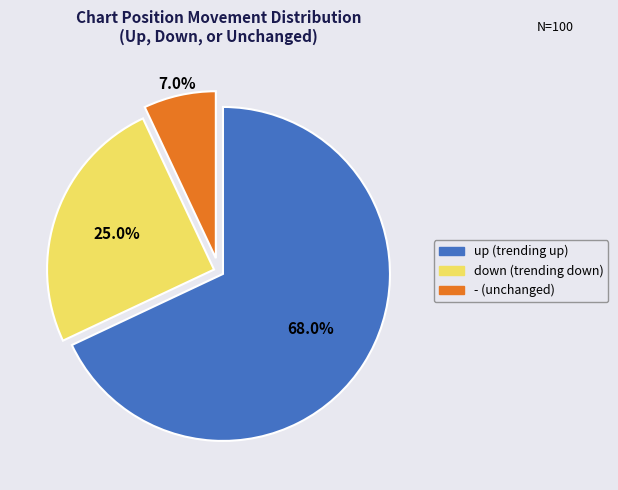

To the nearest percent, what portion does up represent?

68%